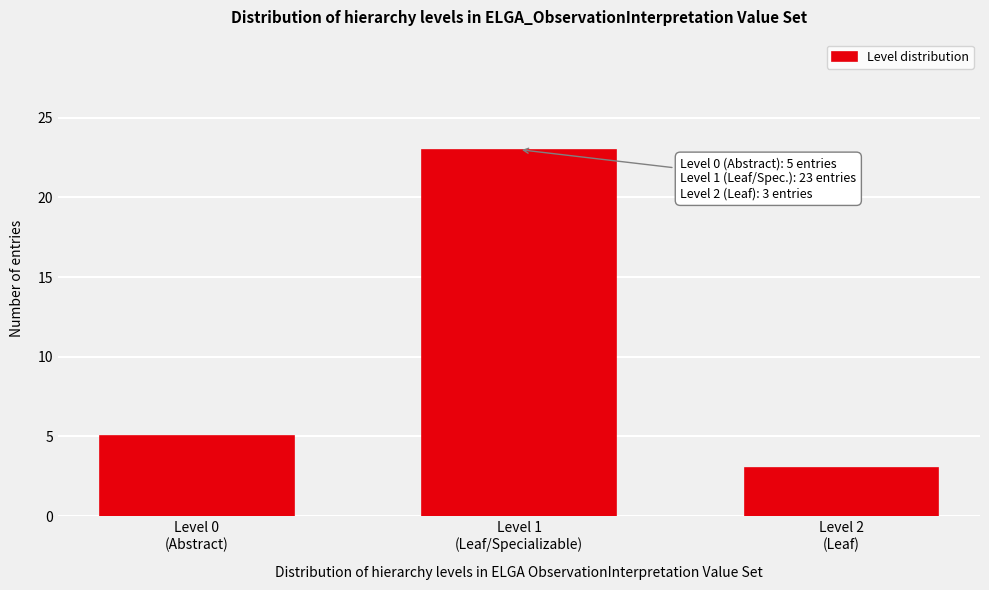

Reading right to left, list all the values displayed in this chart.

3	23	5